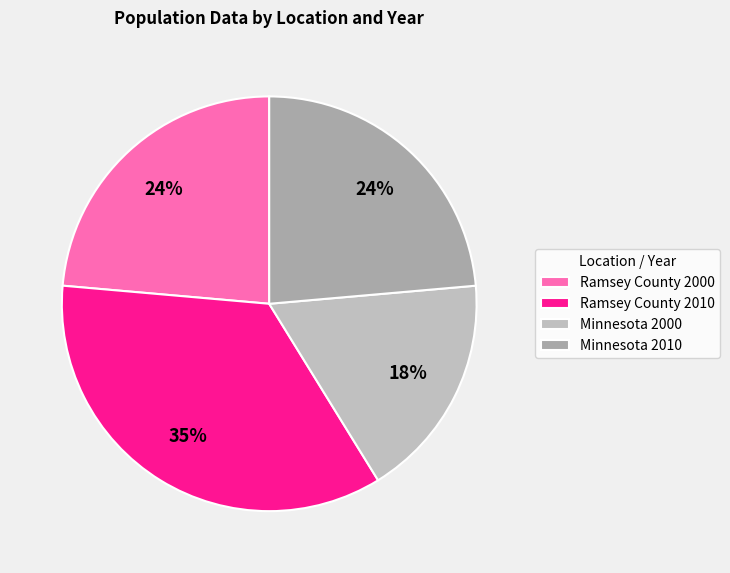

How many slices are in this pie chart?

4